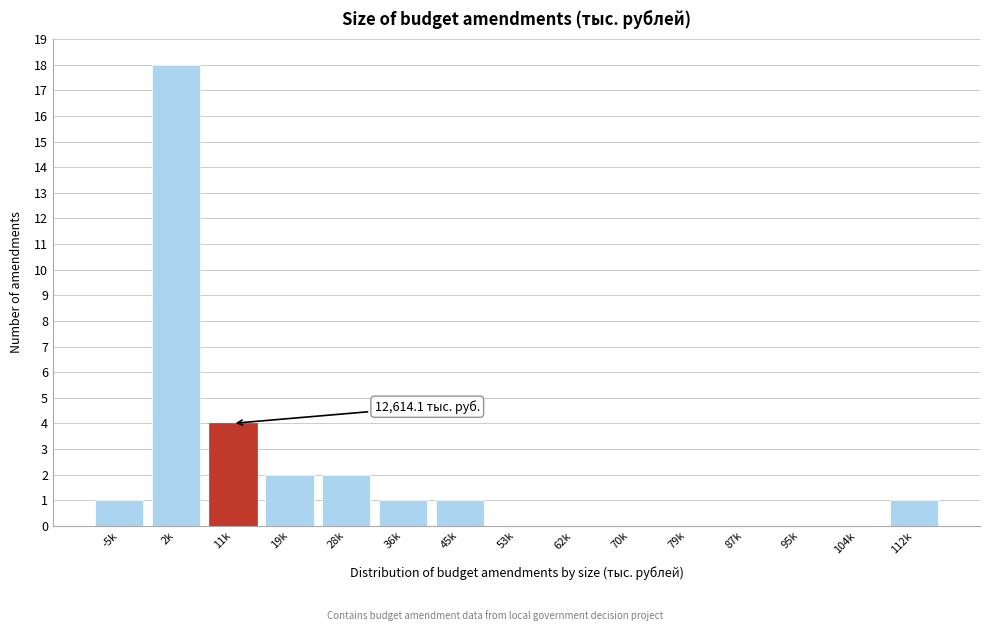

Reading right to left, transcribe all the data shown in this chart.

112k=1	104k=0	95k=0	87k=0	79k=0	70k=0	62k=0	53k=0	45k=1	36k=1	28k=2	19k=2	11k=4	2k=18	-5k=1